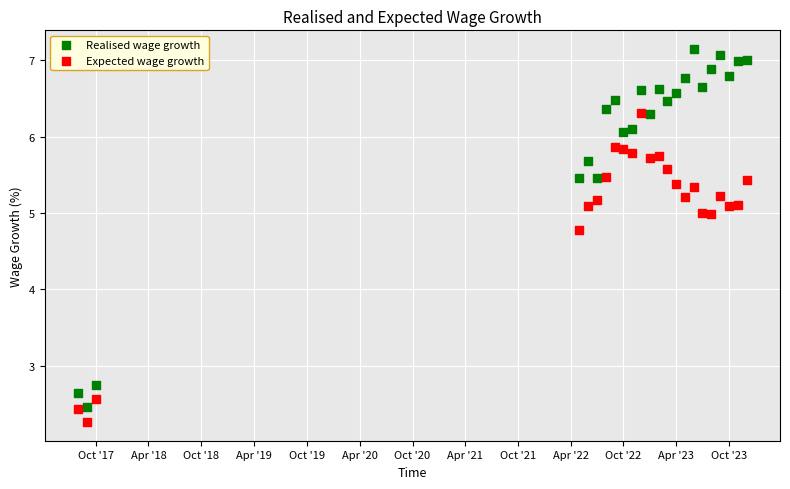

Across all data points, what is the range of Y values (max minus min)?

4.9